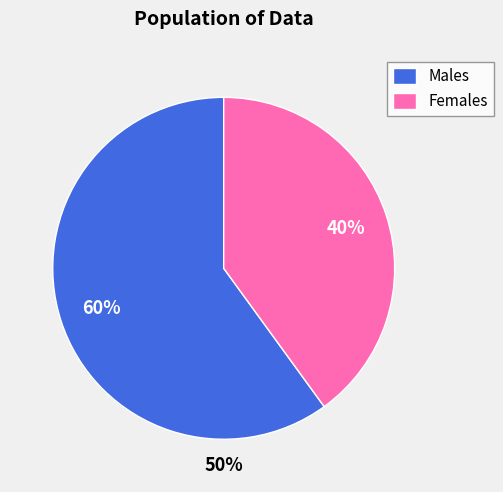

Does 7 represent more than half of the total?

No